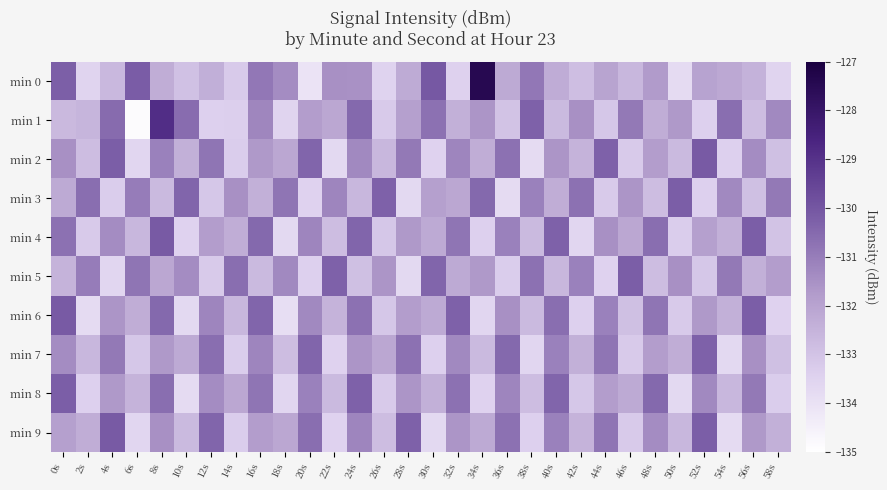

Between 26s and 56s, which is larger?

56s